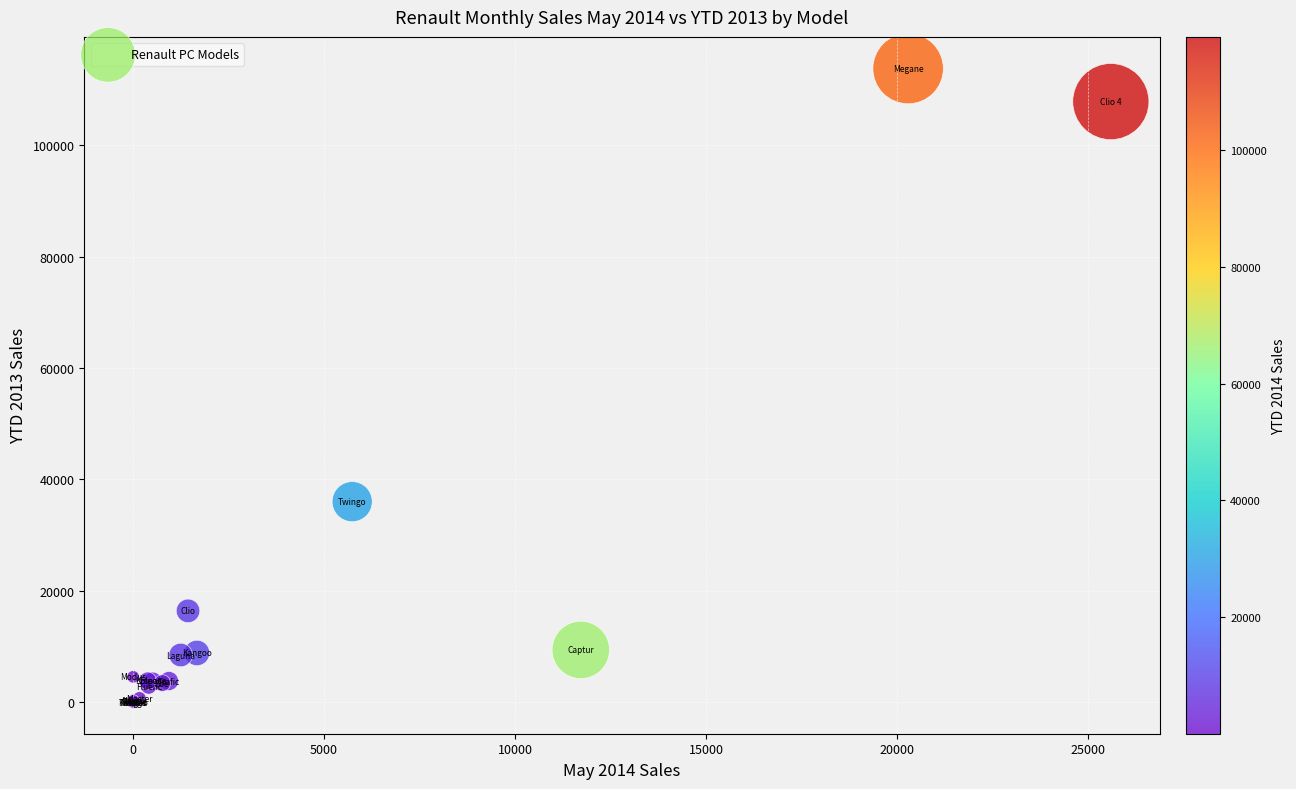

What Y value in the scatter plot is closest to 56896?

36001